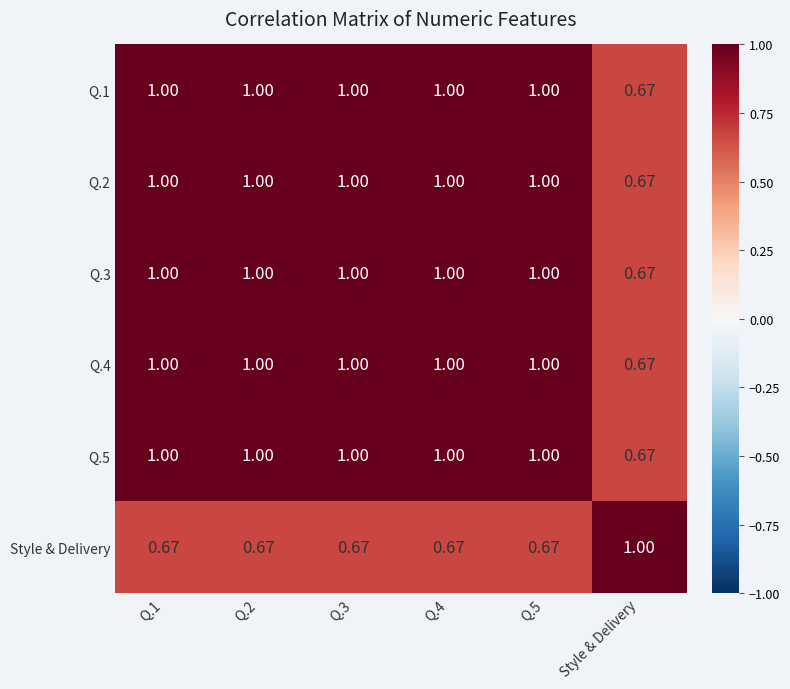

At which label is Q.5 closest to 0?

Style & Delivery